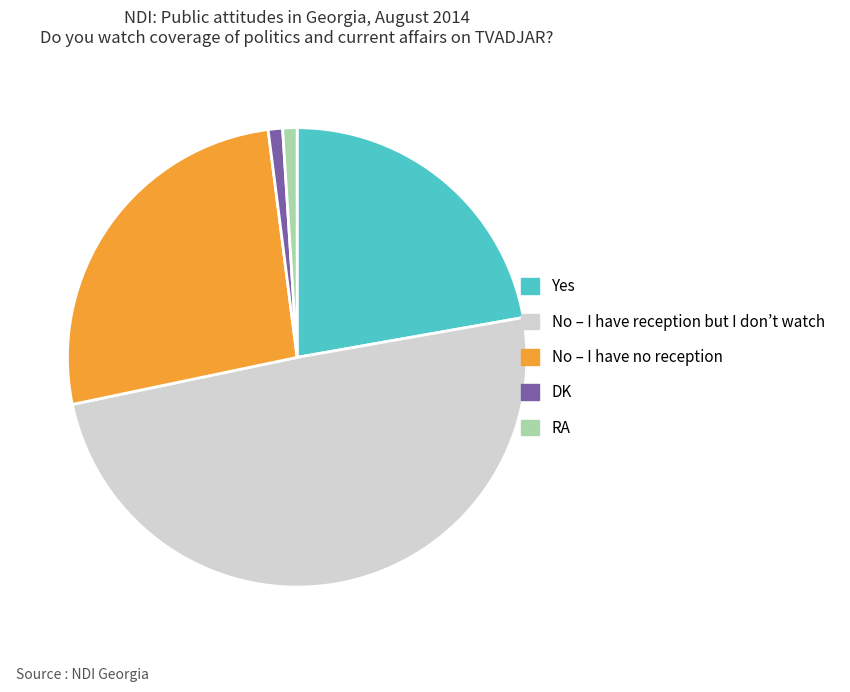

Count the number of slices in the pie.

5